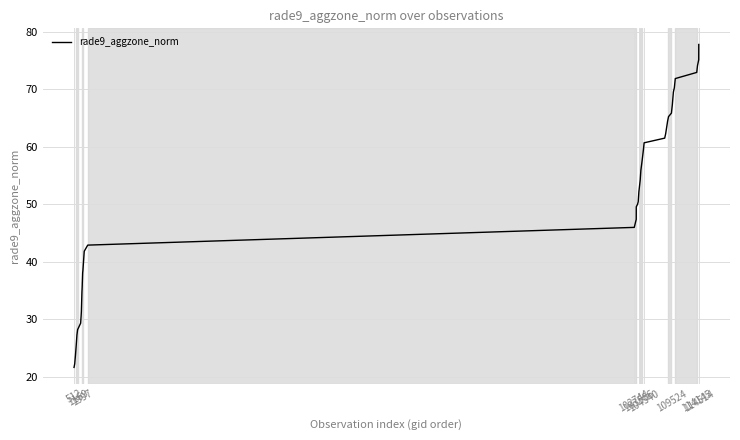

What is the smallest value displayed?

21.6